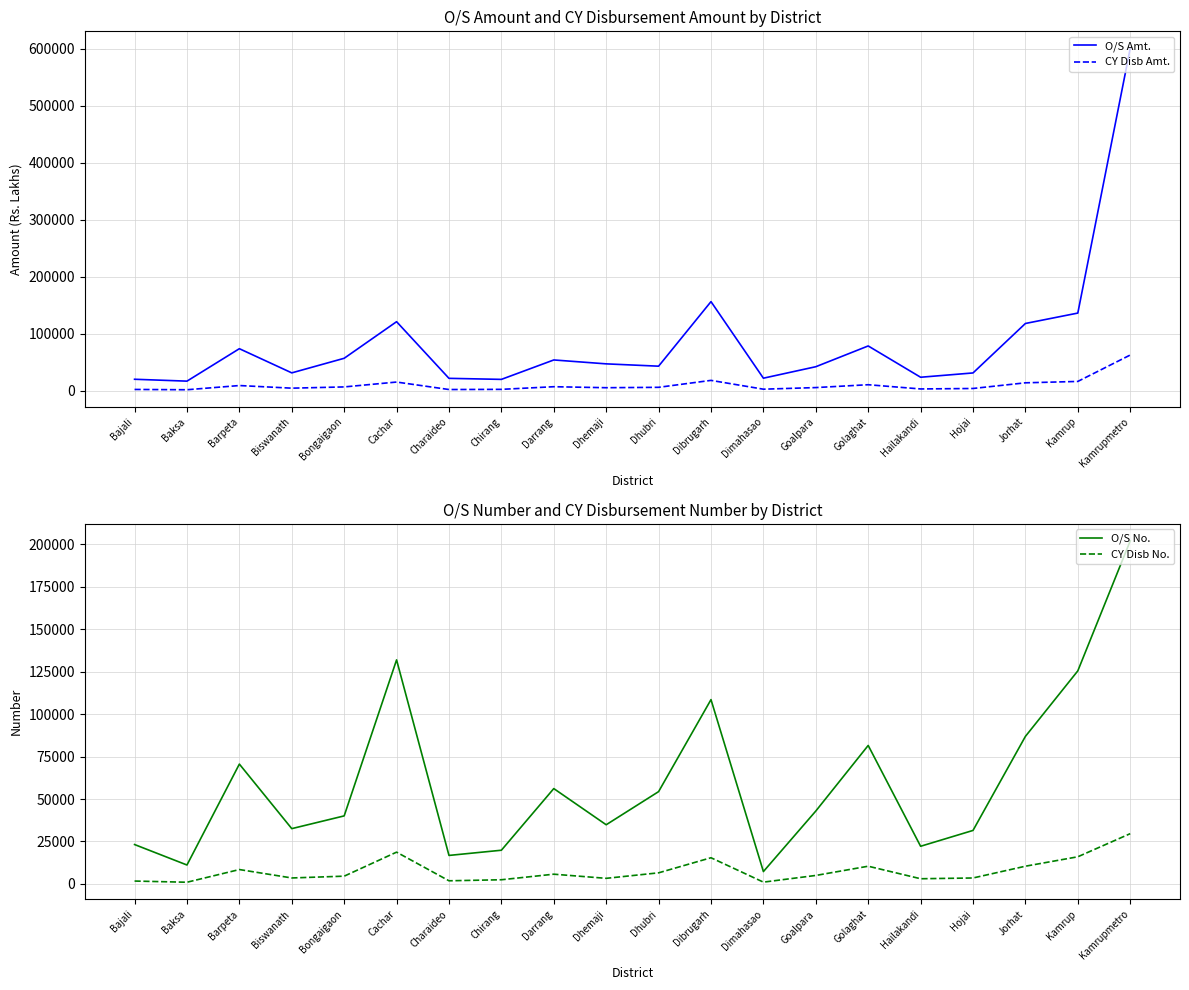

Is it true that O/S Amt. equals 42069.5 at Goalpara?

True